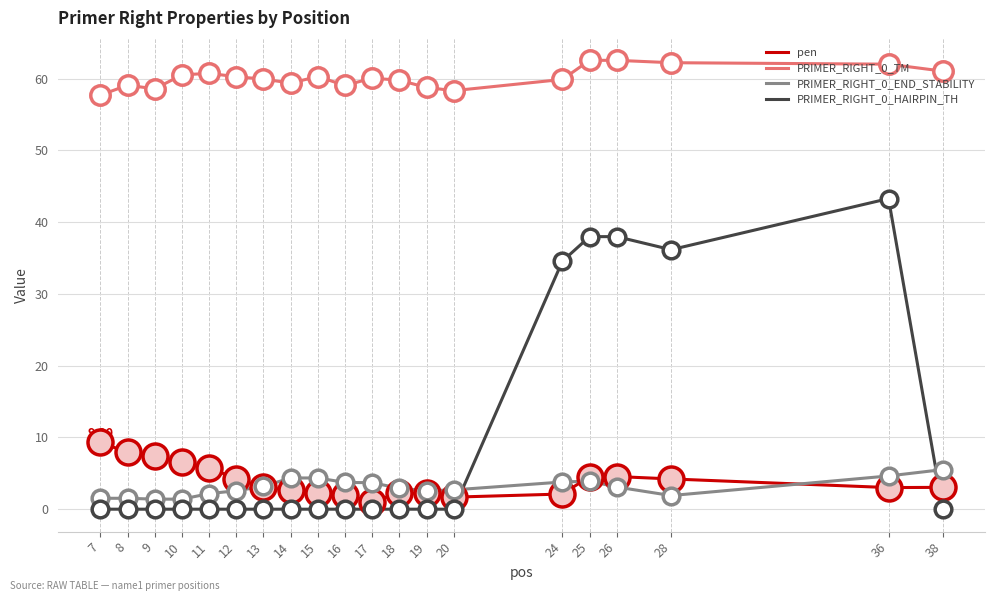

At which category is the sum across all series the highest?

36